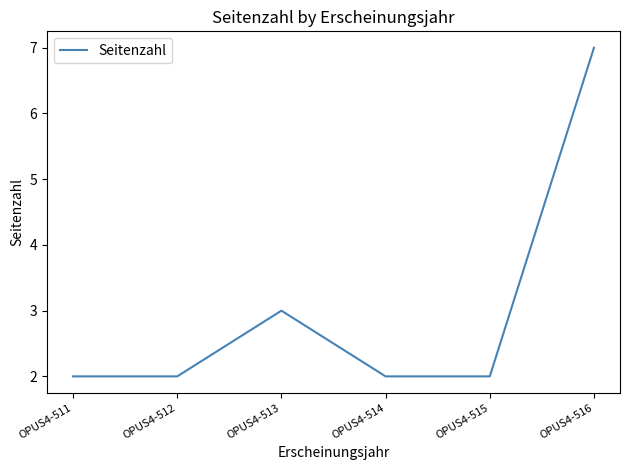

Where is the first local maximum?

OPUS4-513